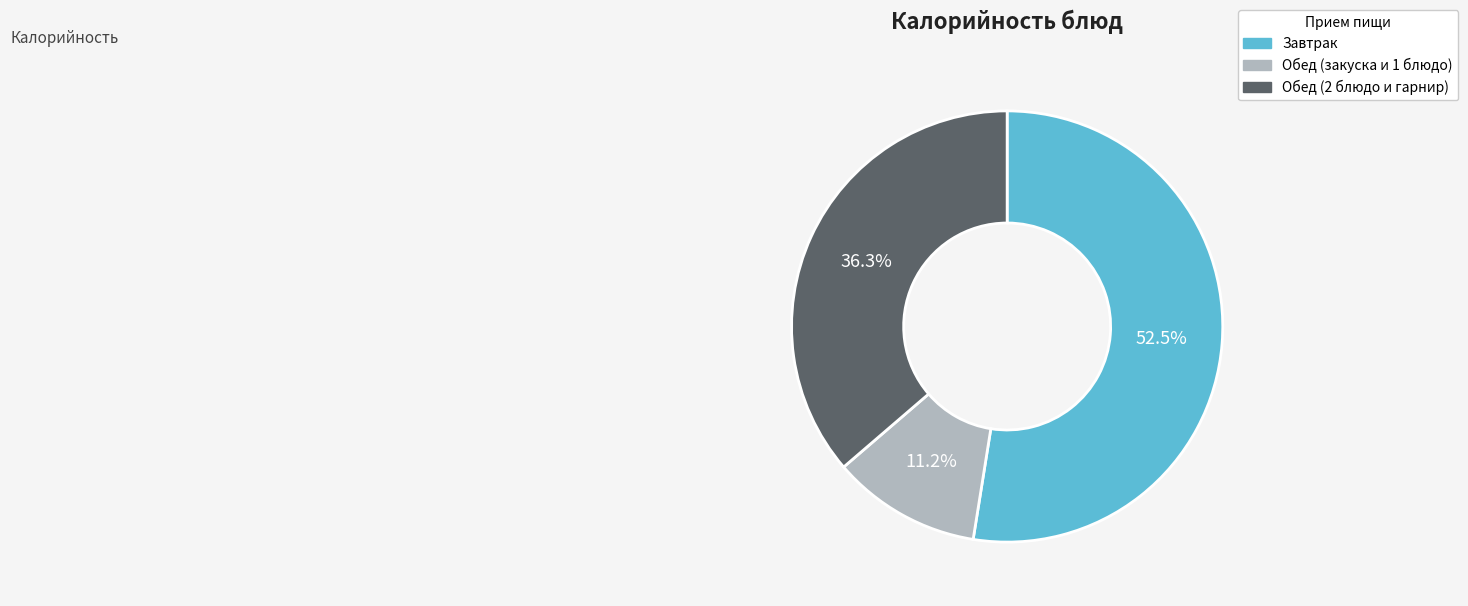

Does any single category account for the majority?

Yes